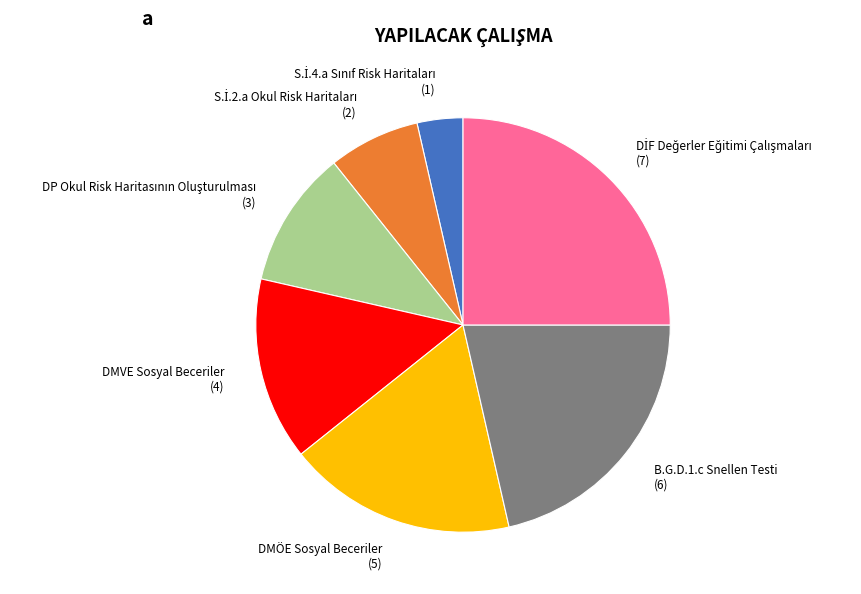

How many slices are in this pie chart?

7